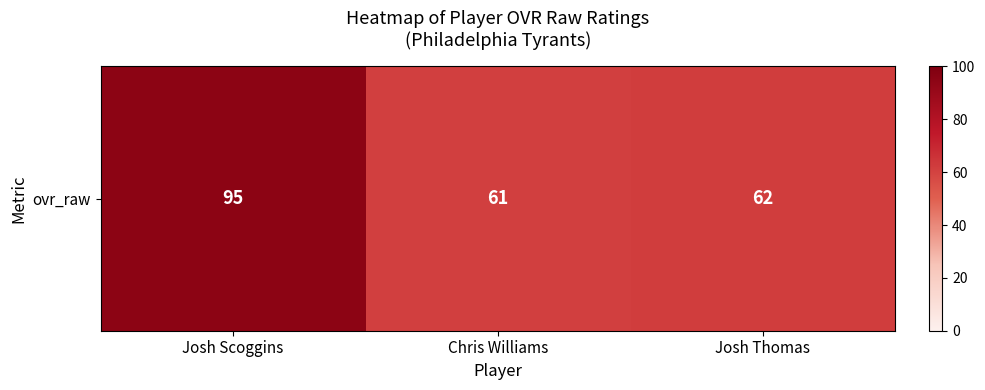

What is the ratio of the value at Chris Williams to the value at Josh Scoggins?

0.6